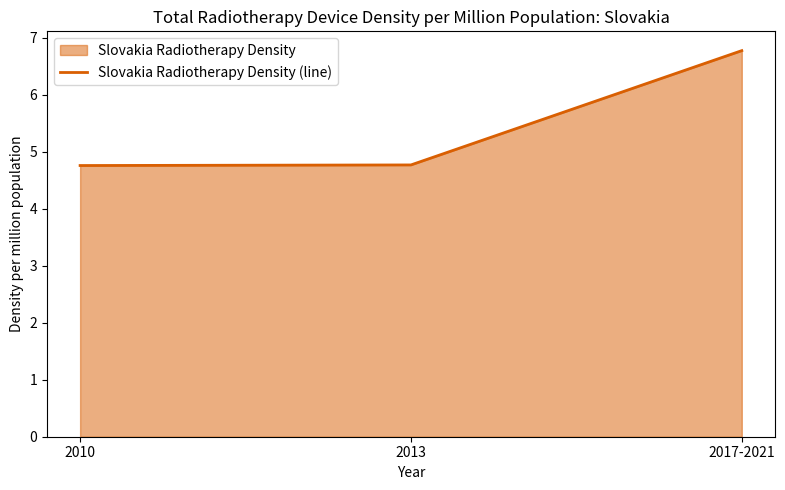

Reading left to right, transcribe all the data shown in this chart.

4.8	4.8	6.8